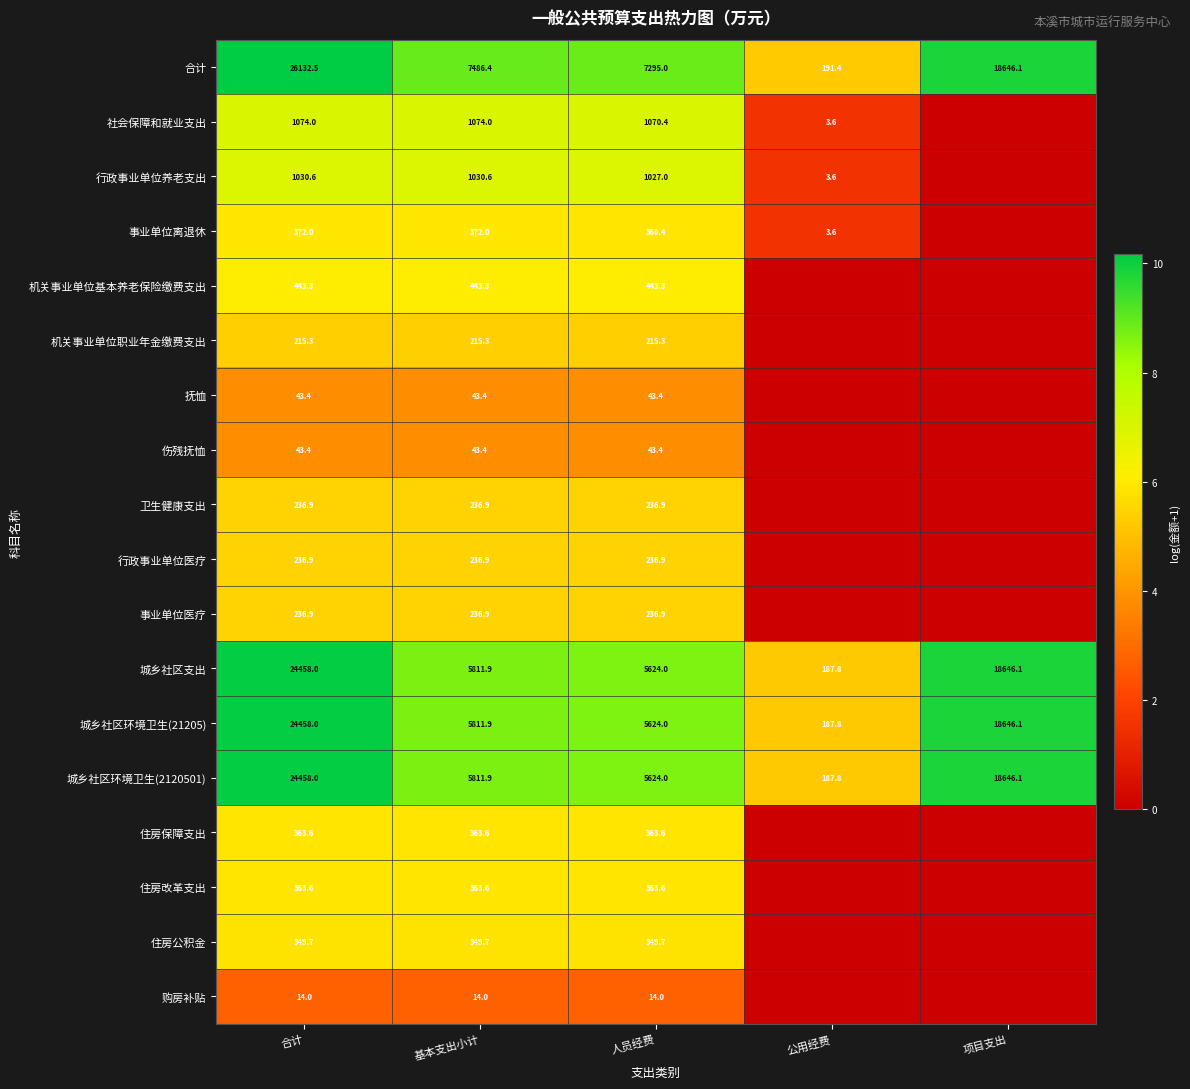

What is the spread (max minus min) of values at 合计?

26118.5